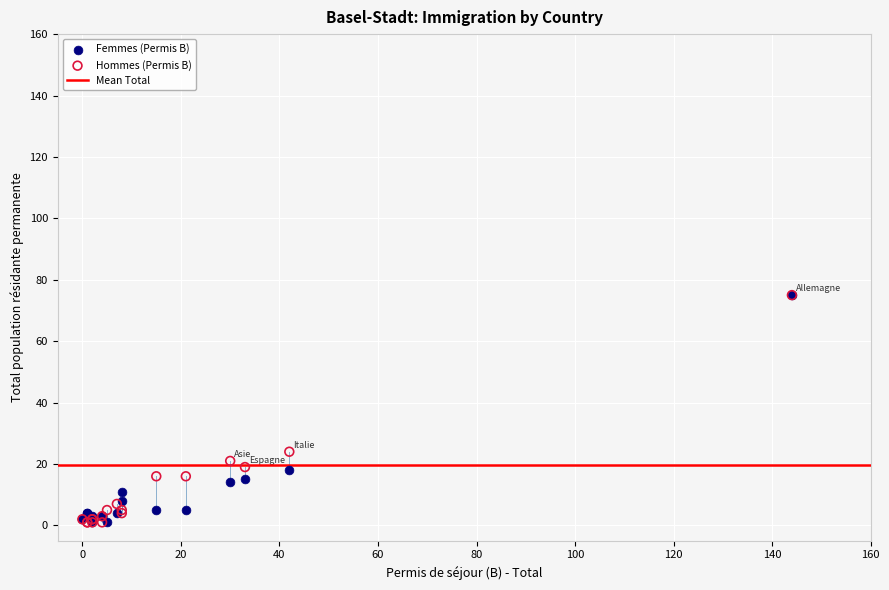

Across all series, what Y value is closest to 38?

24